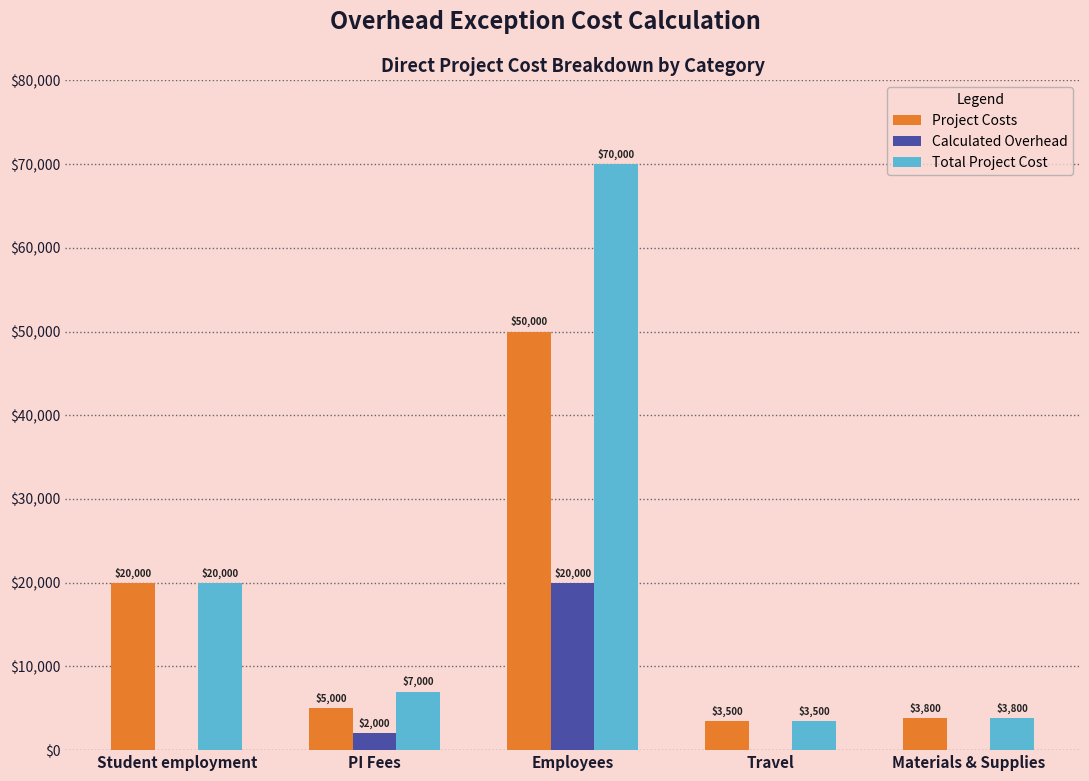

Which series has the widest spread of values?

Total Project Cost